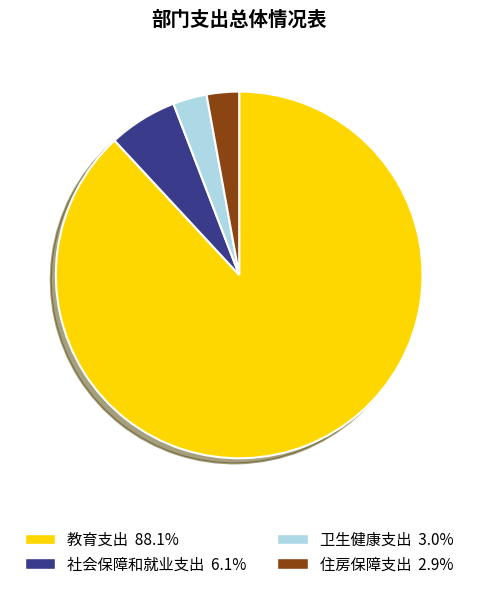

Which category accounts for the majority?

教育支出